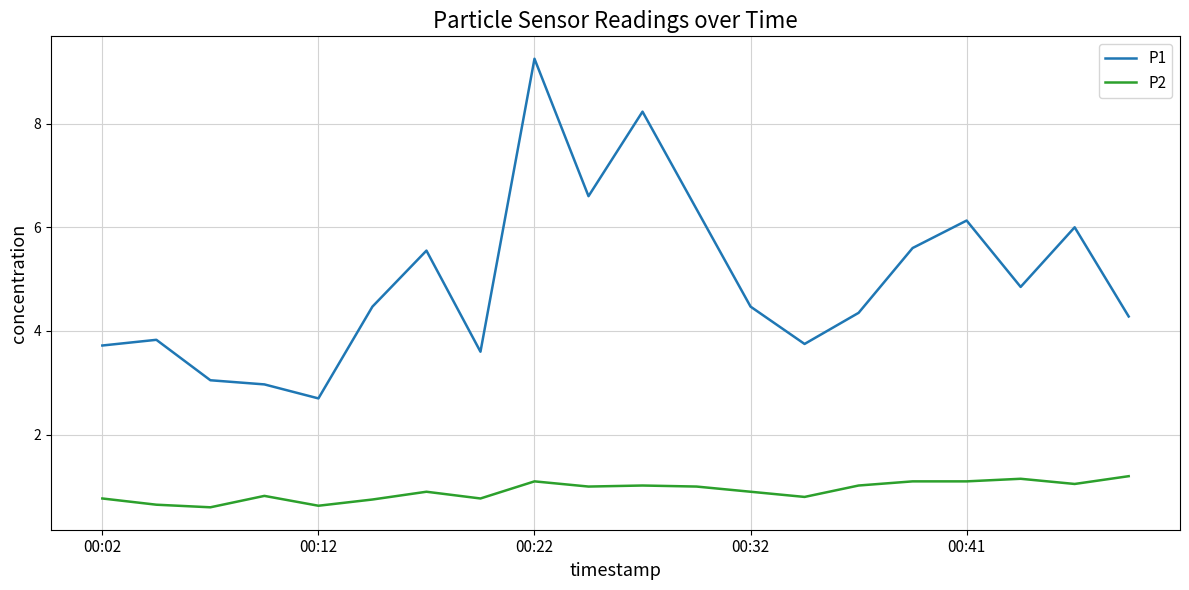

Which series has the largest total across all categories?

P1